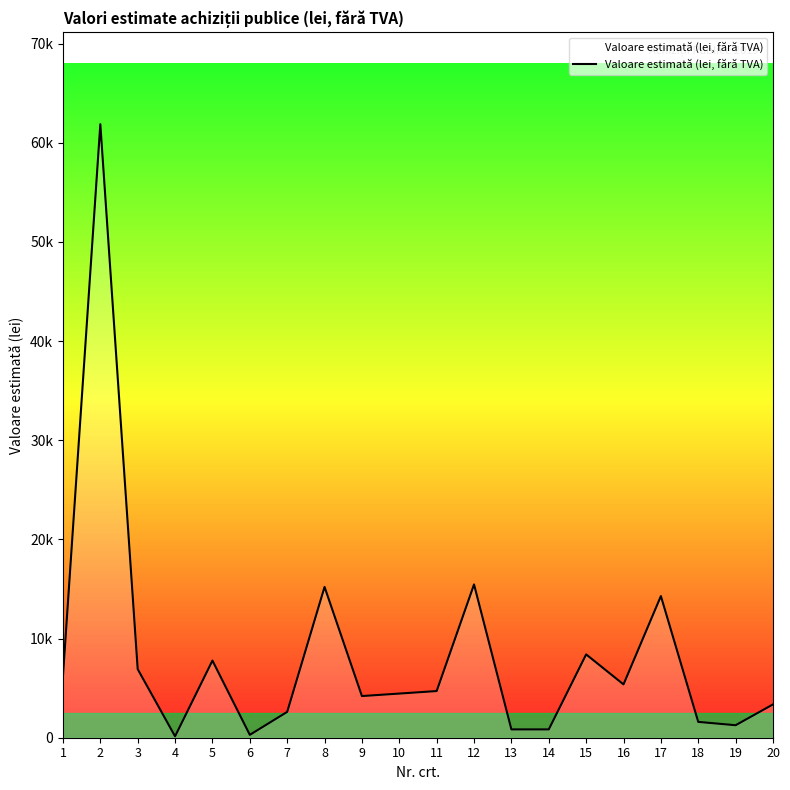

The chart shows a value of 4202 at 9. True or false?

True